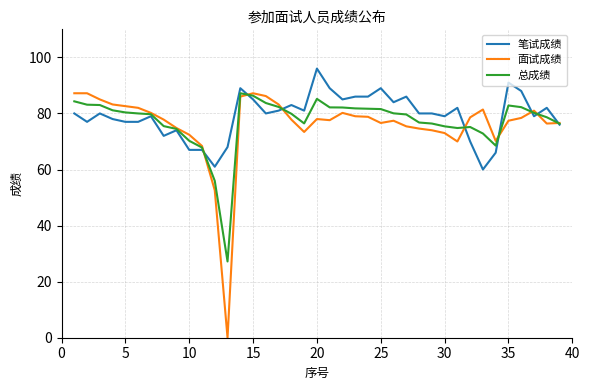

True or false: 笔试成绩 and 总成绩 intersect in this chart.

True